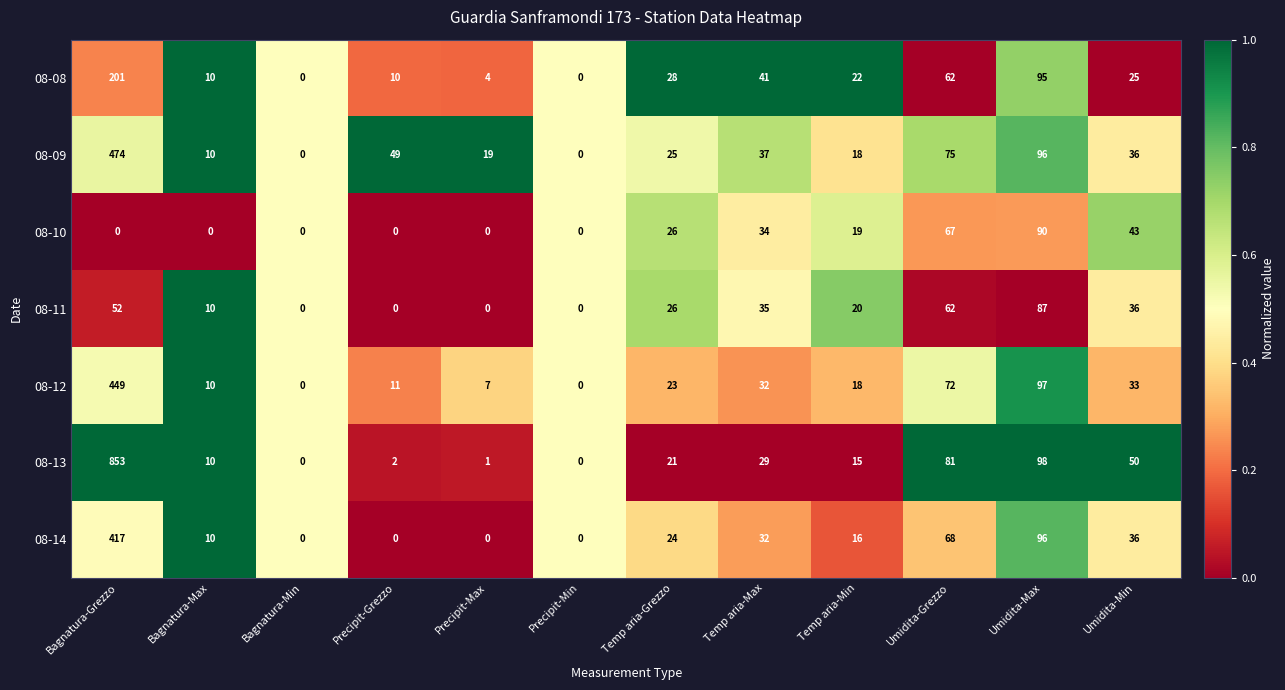

What is the difference between the 08-09 values at Precipit-Max and Umidita-Max?

77